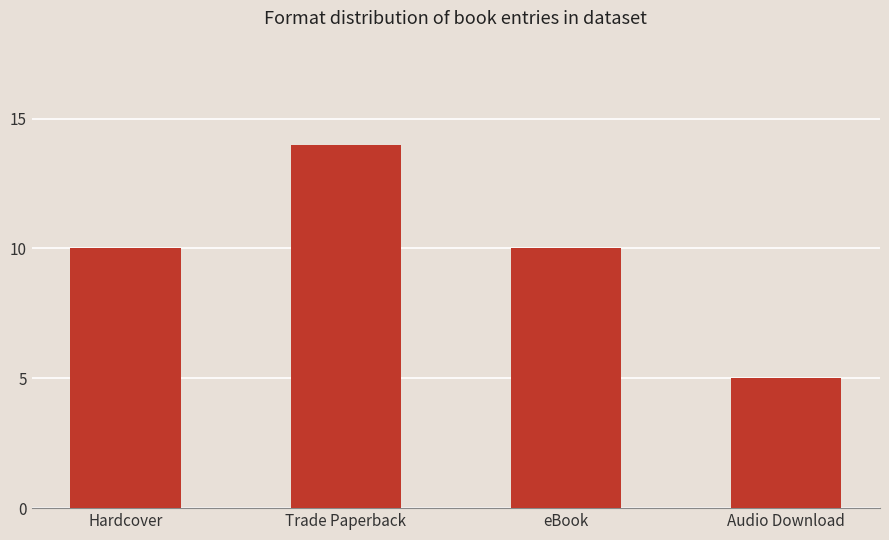

At which category does the chart reach its minimum across all series?

Audio Download